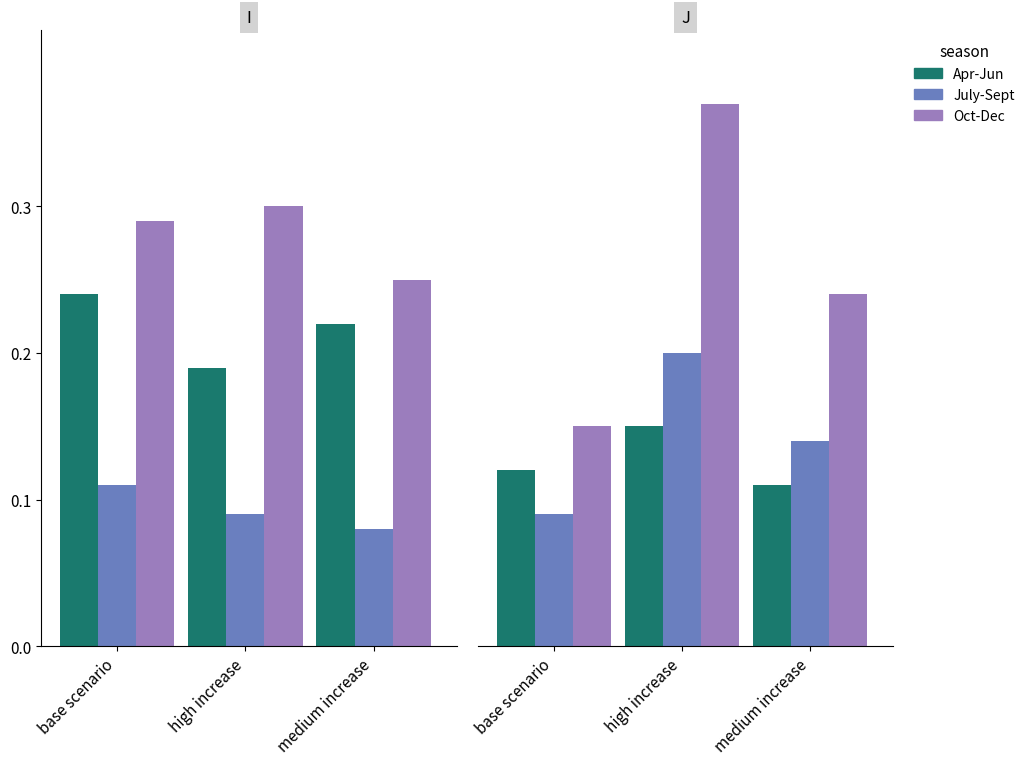

At which label does July-Sept reach its minimum?

base scenario